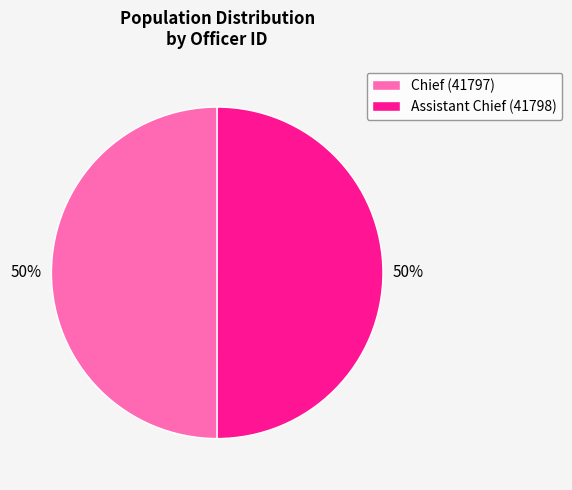

Is it true that Chief (41797) is 35% of the pie?

False